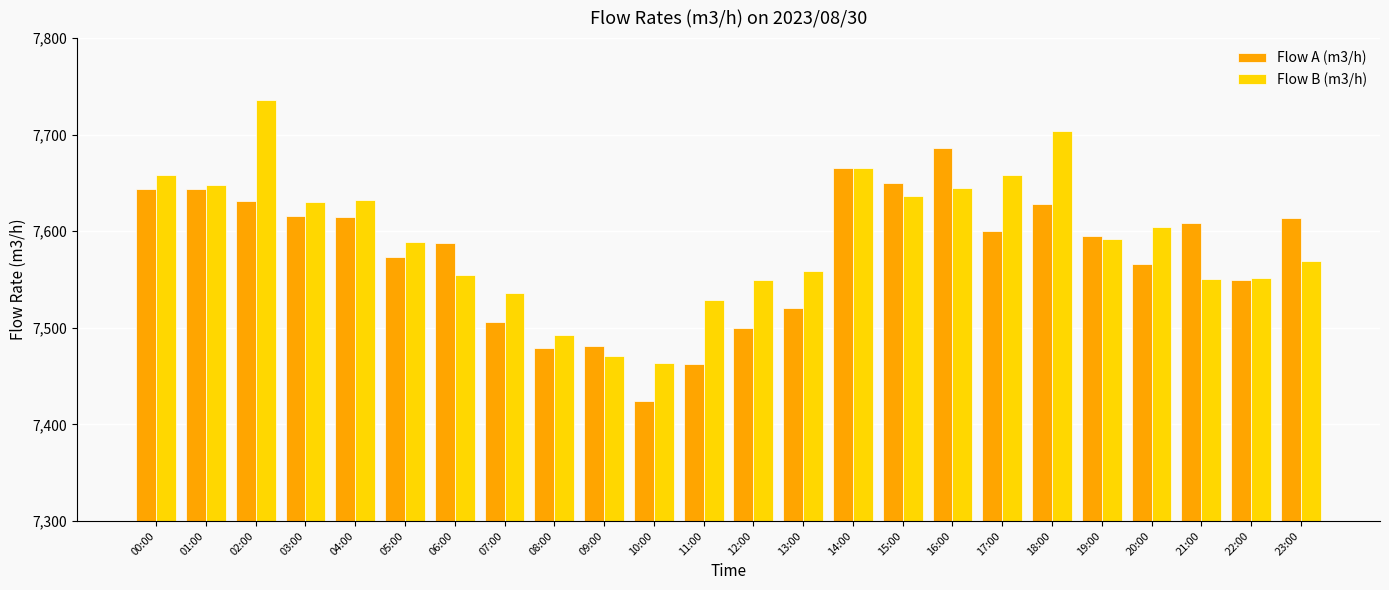

What is the sum of the Flow B (m3/h) values at 10:00 and 13:00?

15023